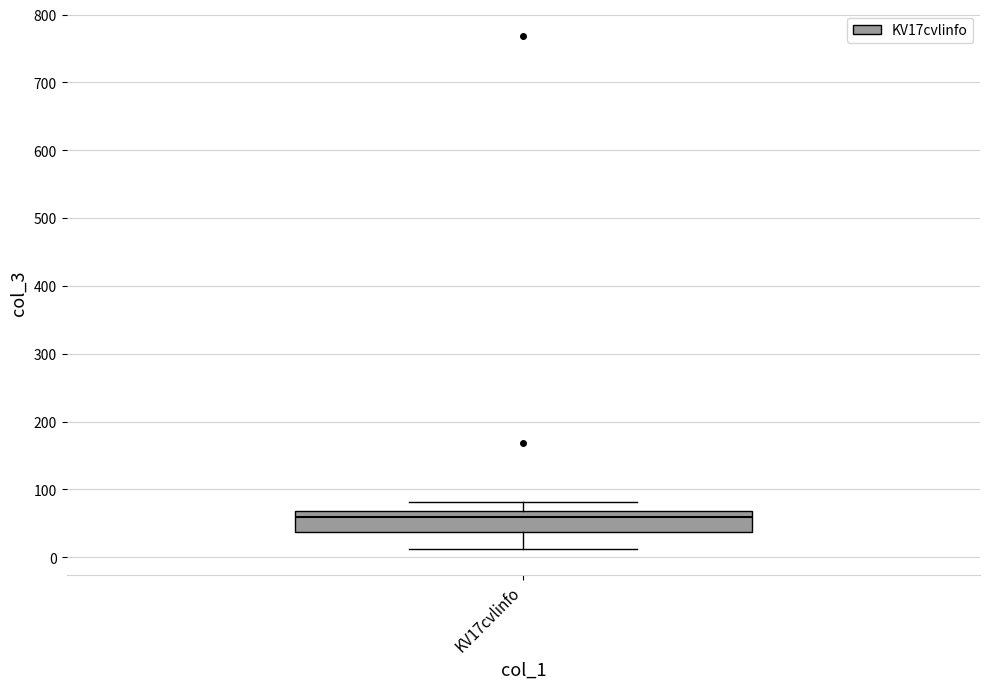

Where is the upper edge of the box for KV17cvlinfo on the y-axis? The values are not printed on the chart, so give them approximately, as read against the axis.

70